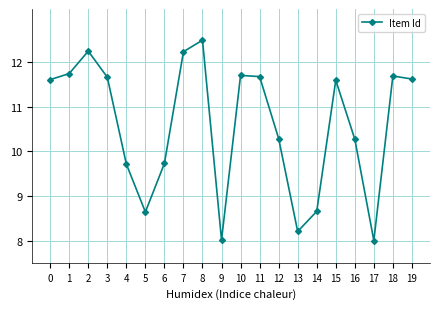

What is the ratio of the value at 15 to the value at 16?

1.1